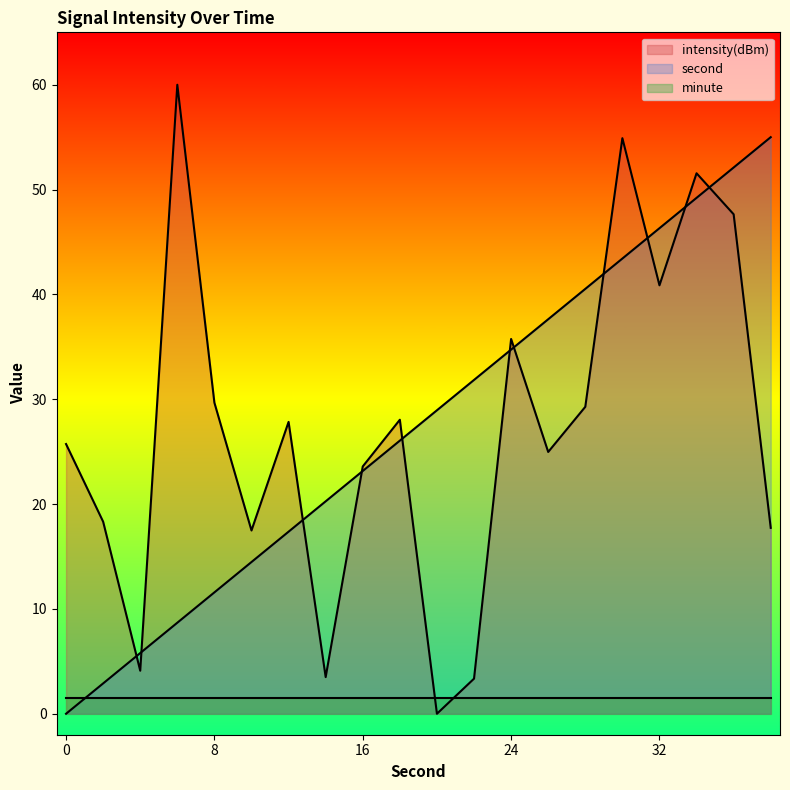

Is the value of intensity at 22 greater than the value of second at 20?

No